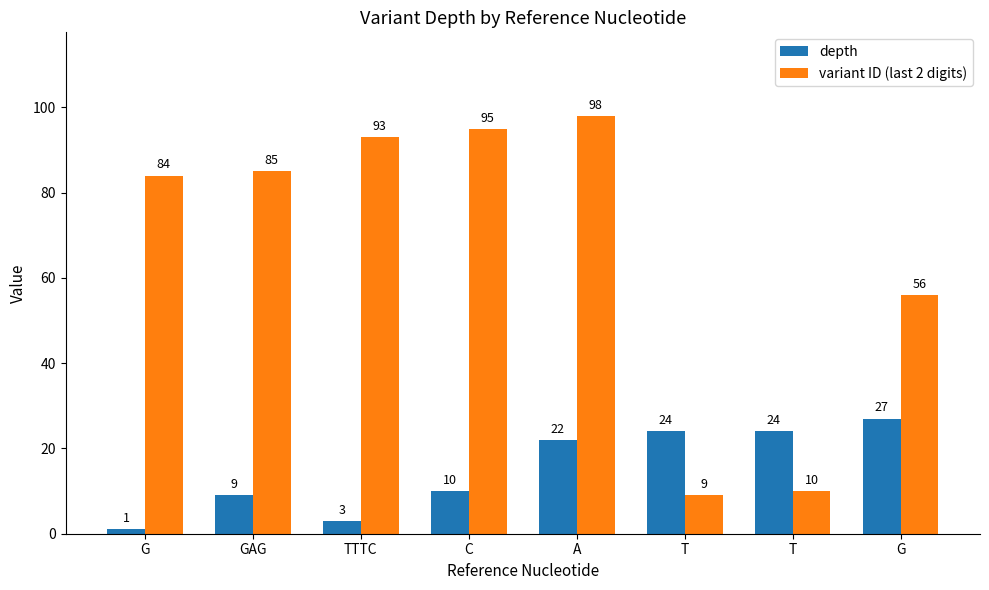

How many categories are shown in the chart?

8